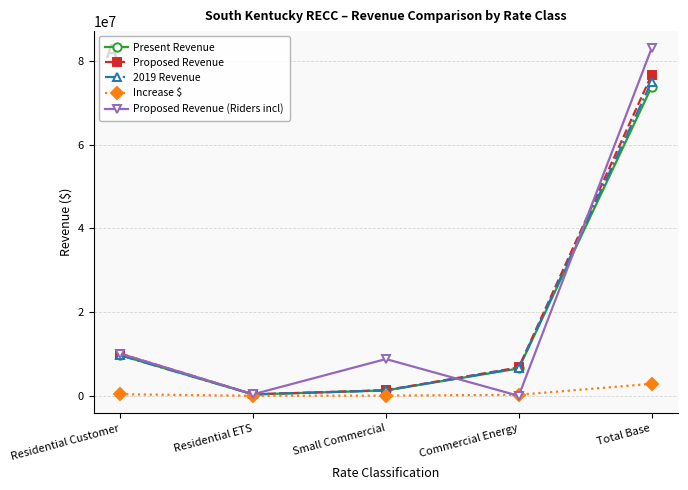

What is the difference between the Present Revenue values at Total Base and Small Commercial?

72481970.0